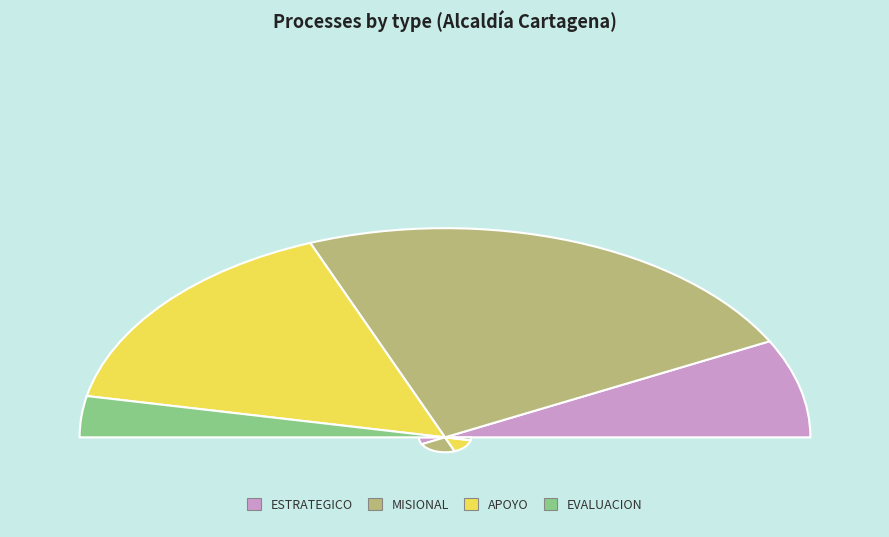

What percentage is the EVALUACION slice, to the nearest percent?

6%